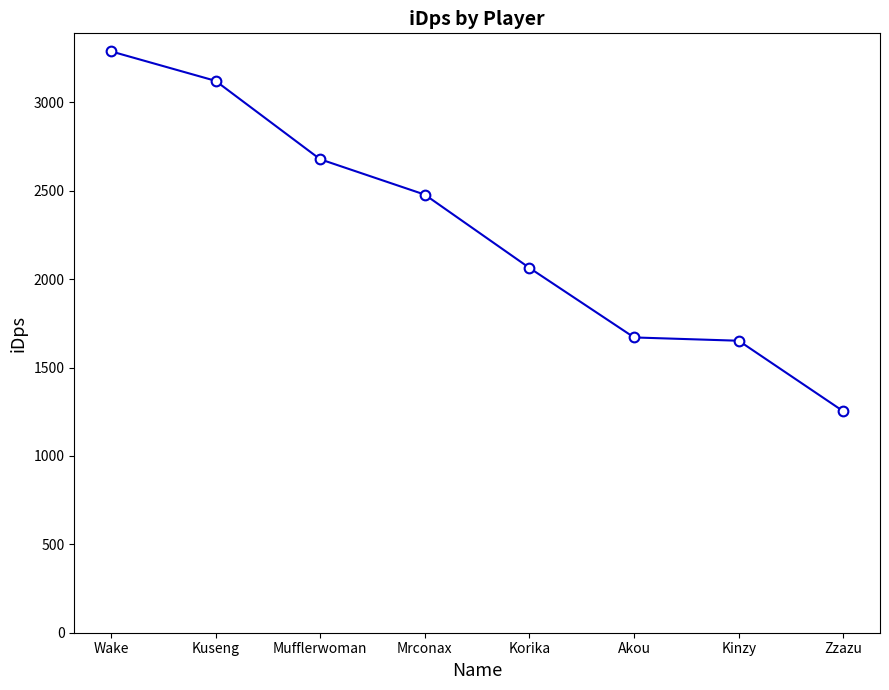

What value does the data have at Kuseng?

3122.0